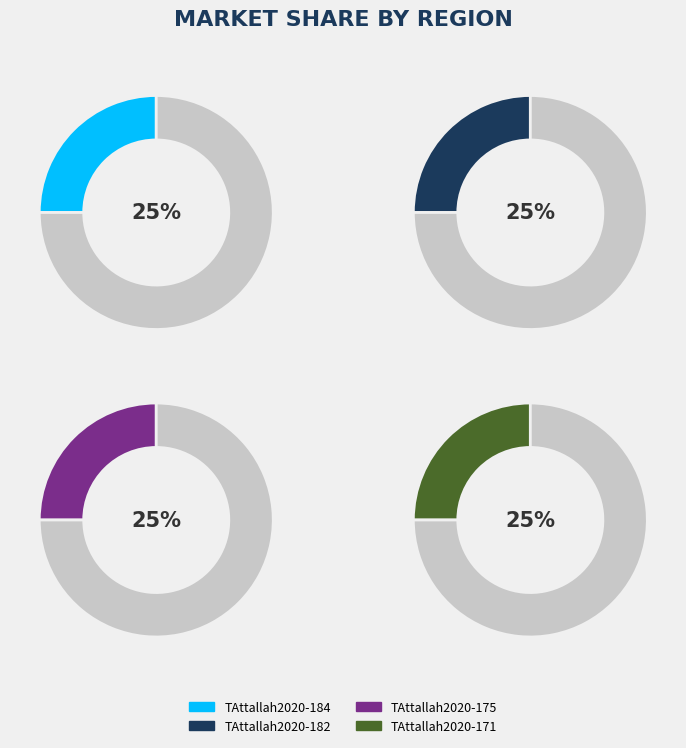

What is the ratio of the value at TAttallah2020-182 to the value at TAttallah2020-171?

1.0